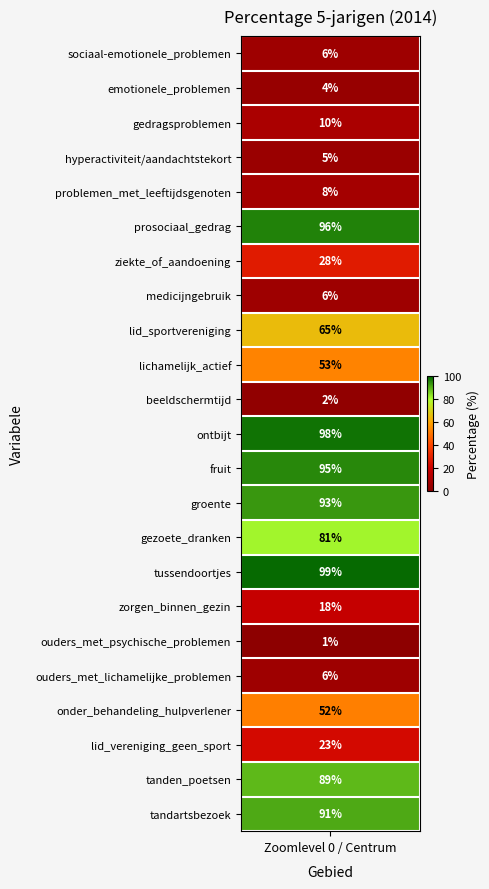

What is the smallest value displayed?

1